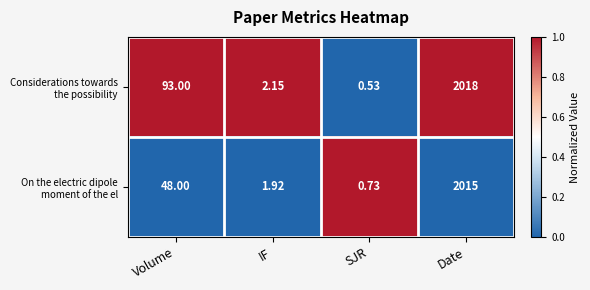

Which category has the highest value across all series?

Date